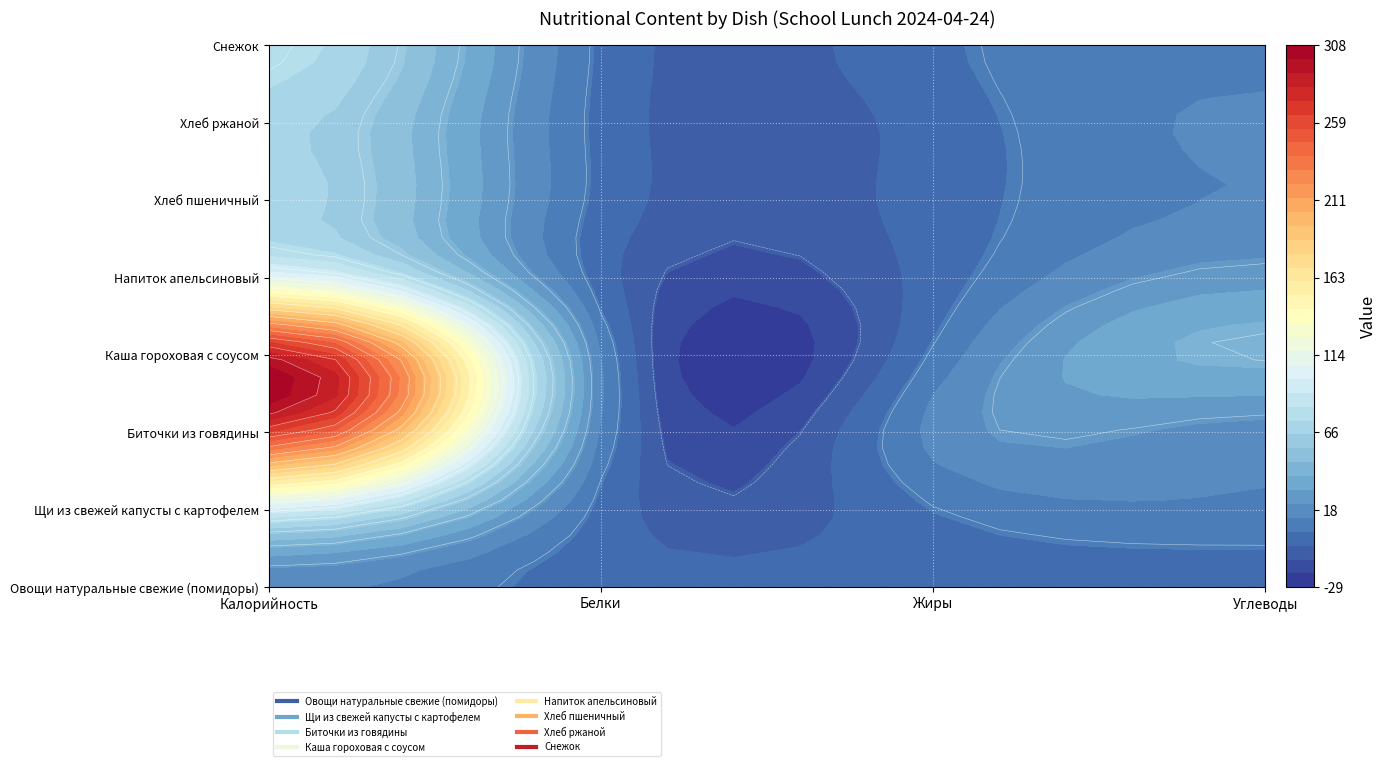

True or false: Щи из свежей капусты с картофелем has a value of 12 at Углеводы.

True